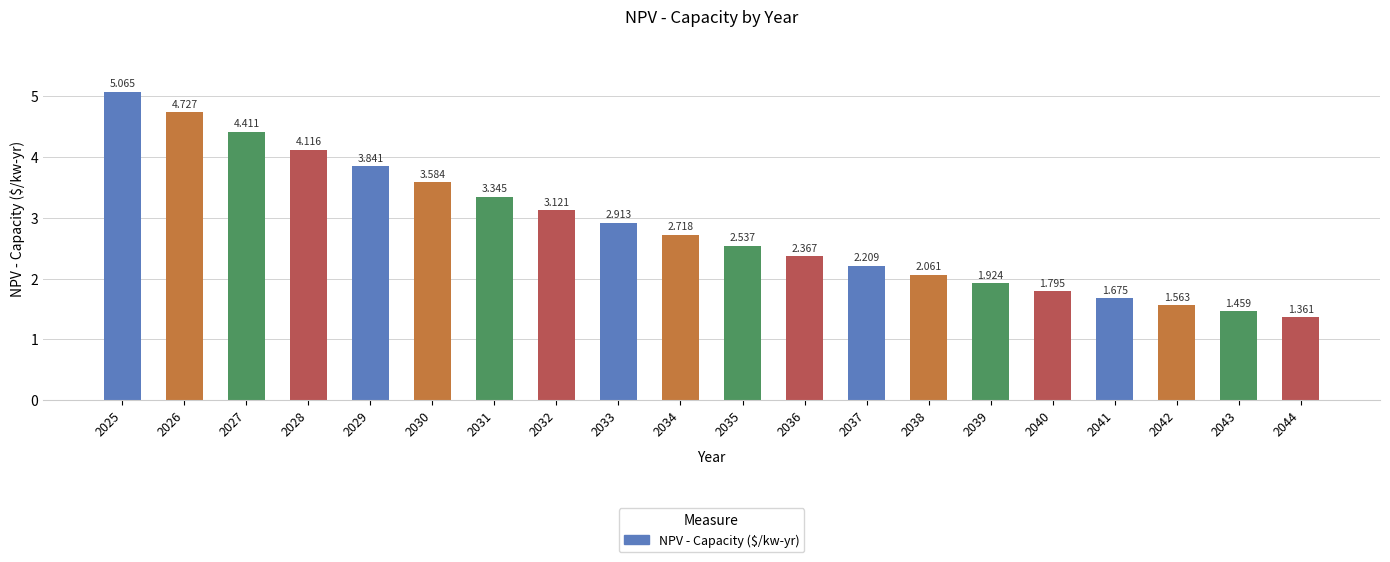

Are the bars grouped side by side (vs. stacked)?

No